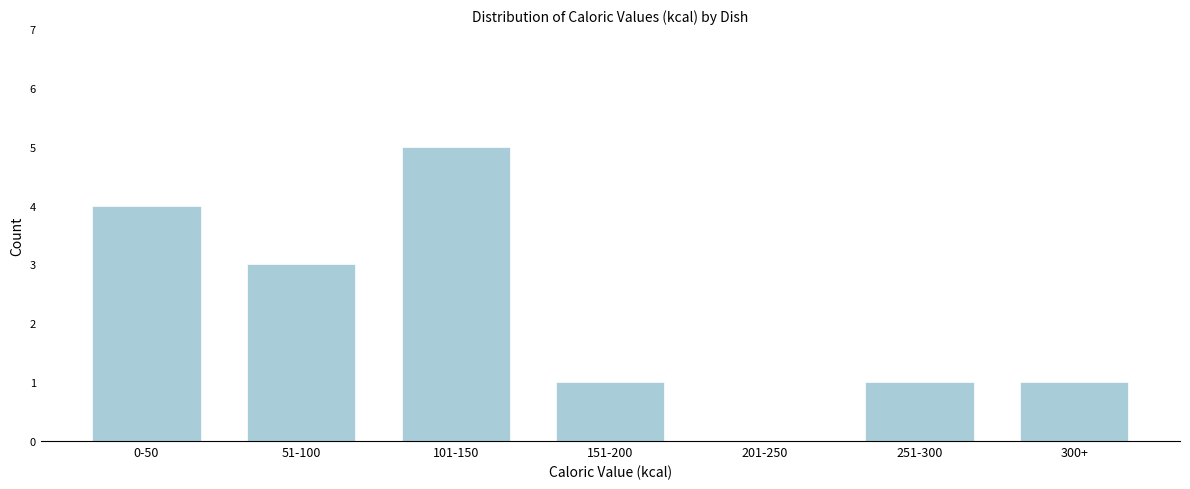

Reading left to right, list all the values displayed in this chart.

0-50=4	51-100=3	101-150=5	151-200=1	201-250=0	251-300=1	300+=1